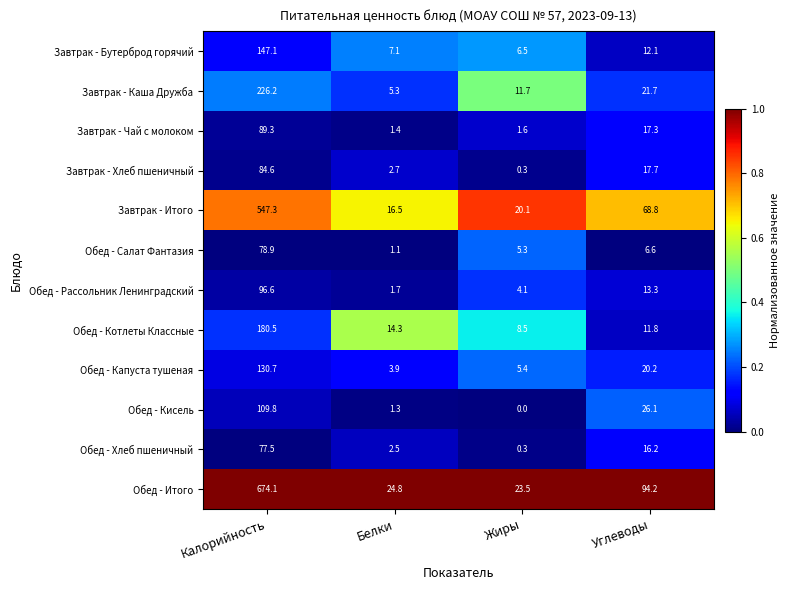

What is the approximate value of Завтрак - Хлеб пшеничный at Углеводы?

17.7